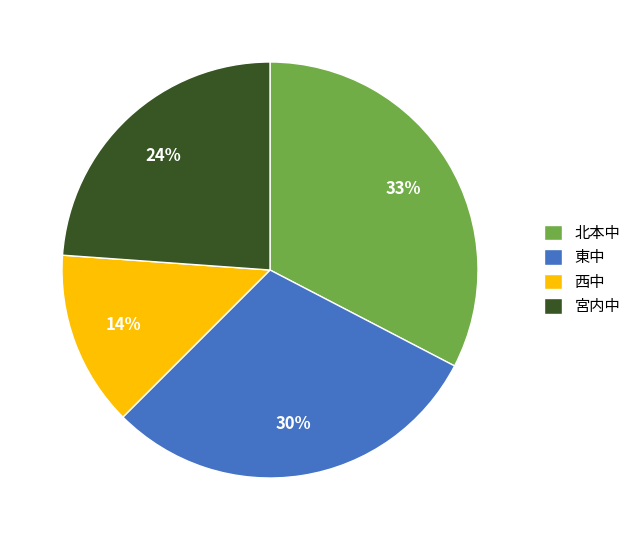

Which has a higher value, 西中 or 宮内中?

宮内中